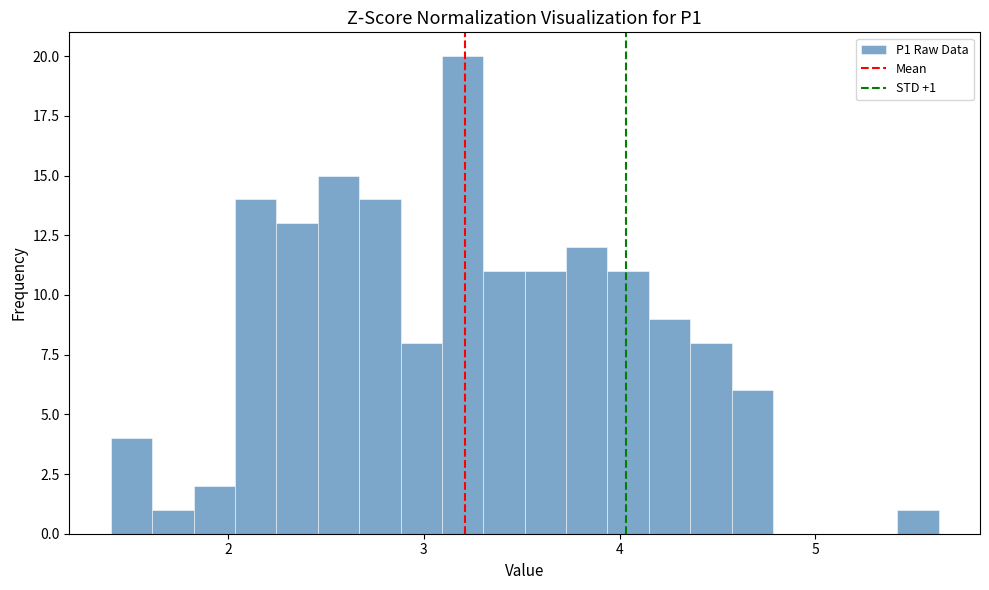

Read against the x-axis, roughly where is the centre of the tallest bar?

3.2